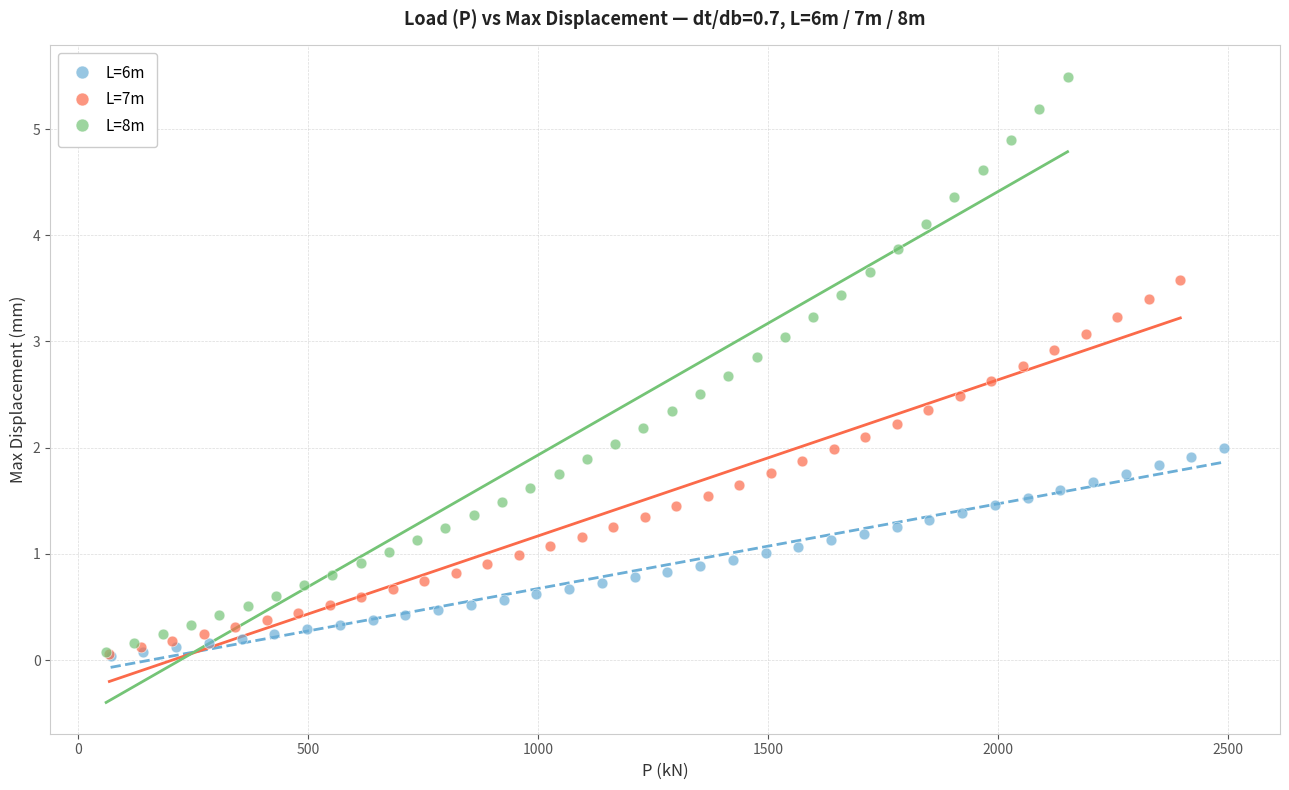

Which series contains the highest Y value?

L=8m